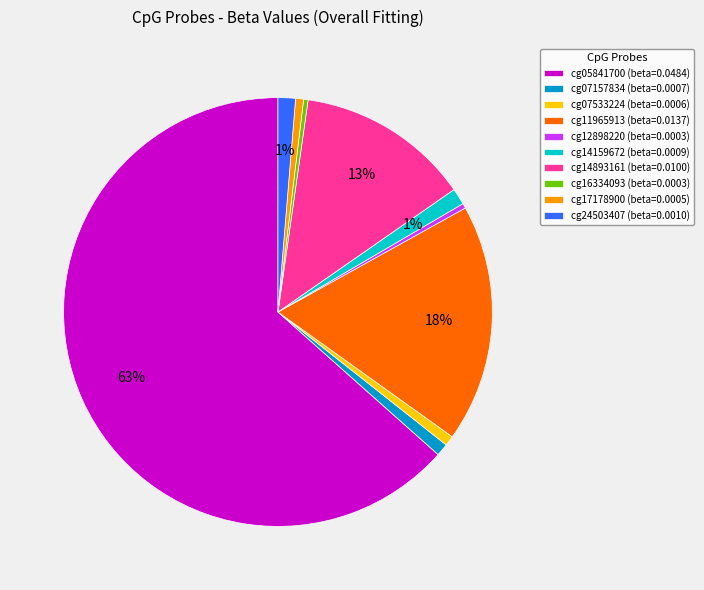

What is the majority slice?

cg05841700